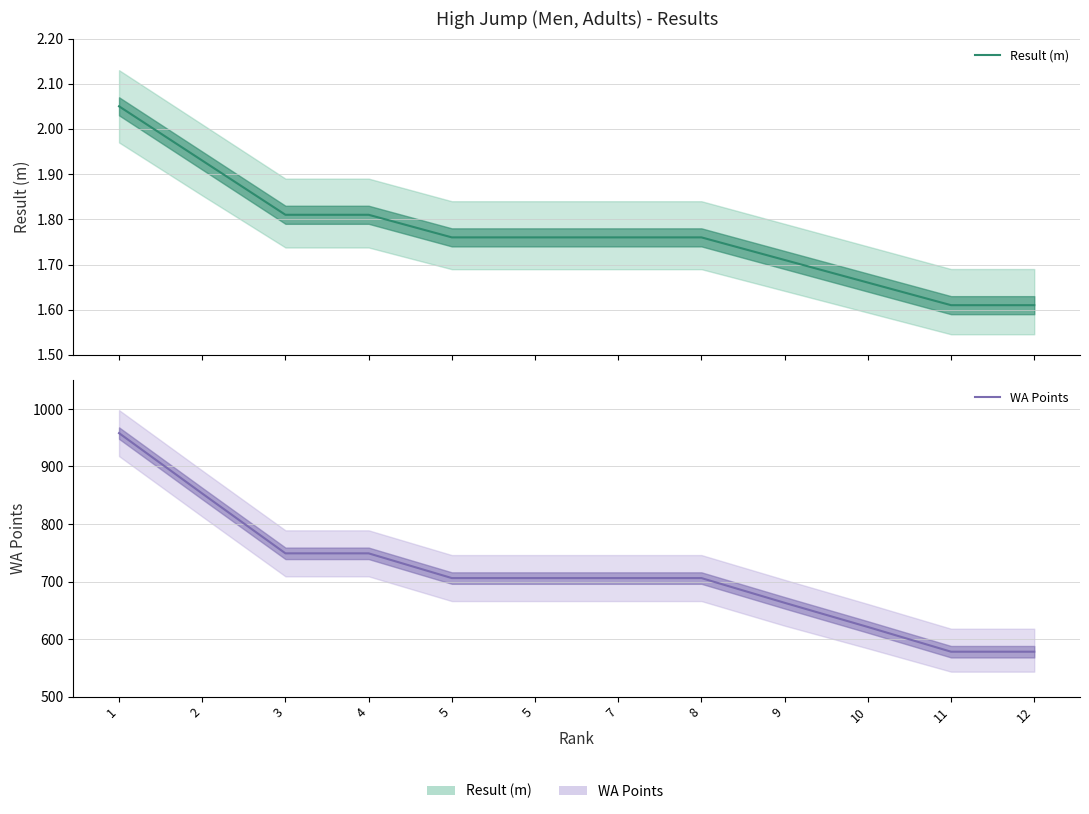

Count the number of categories in the chart.

12